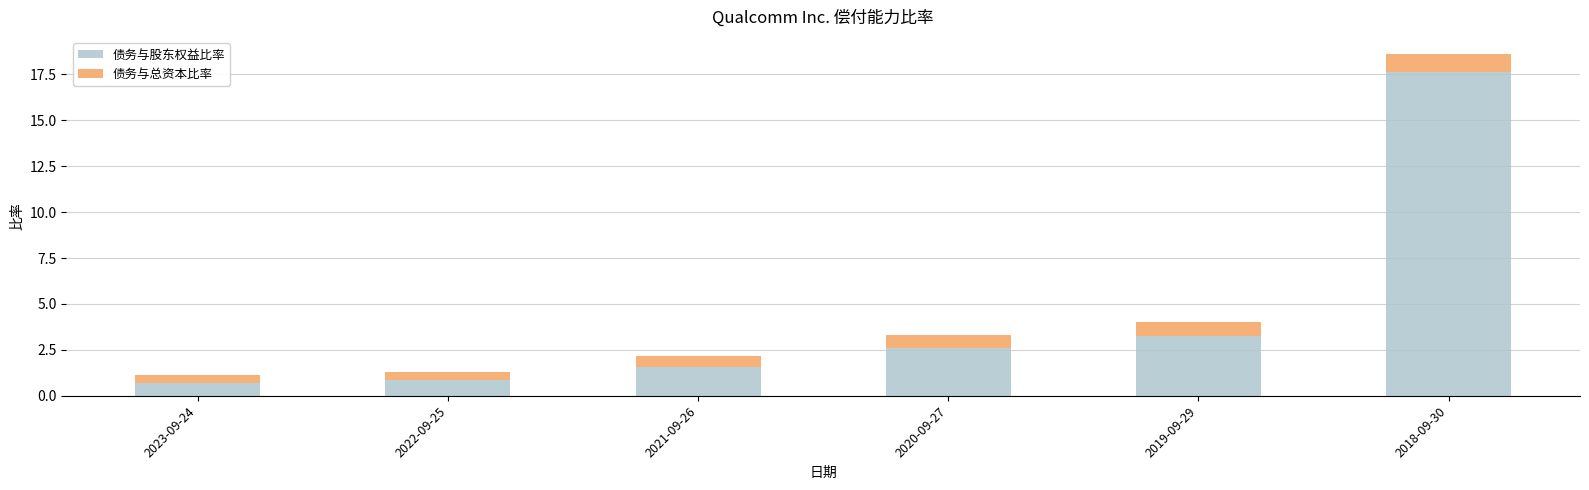

What is the minimum value for 债务与股东权益比率?

0.7